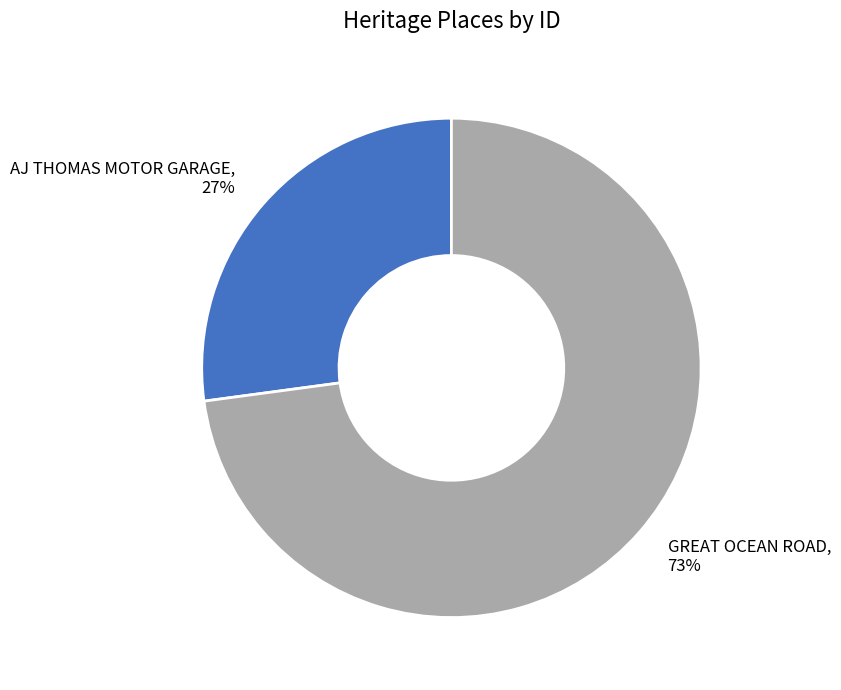

Which has a higher value, AJ THOMAS MOTOR GARAGE or GREAT OCEAN ROAD?

GREAT OCEAN ROAD